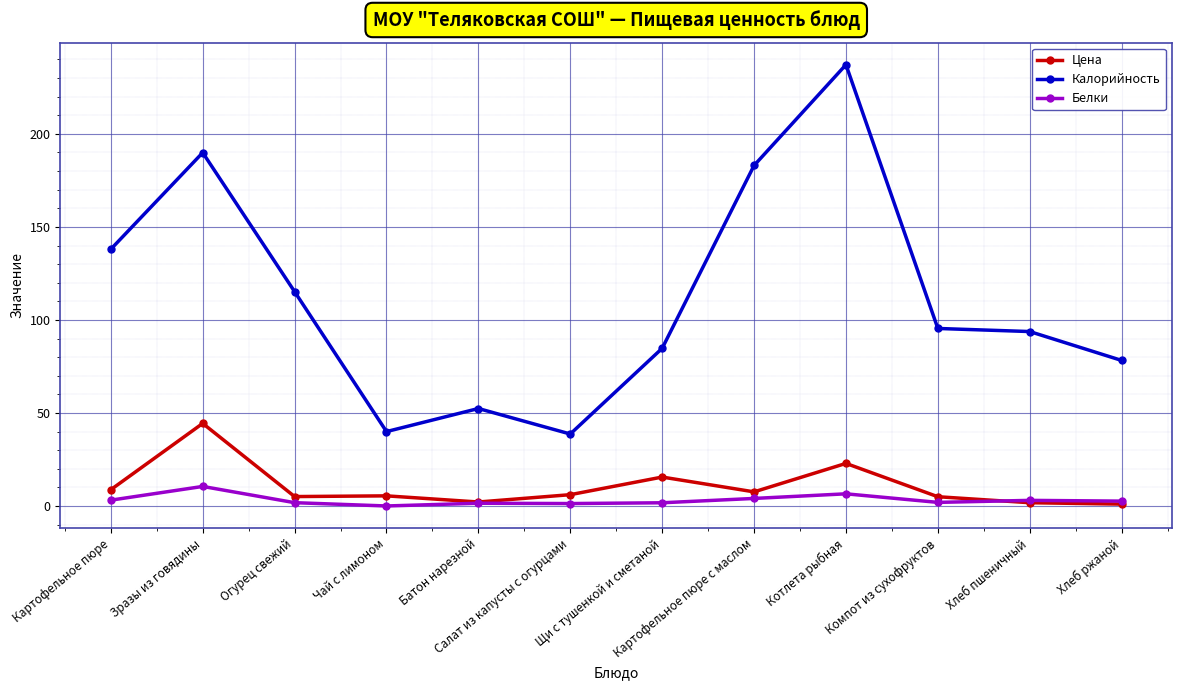

What is the difference between the maximum and minimum values in the Белки series?

10.5